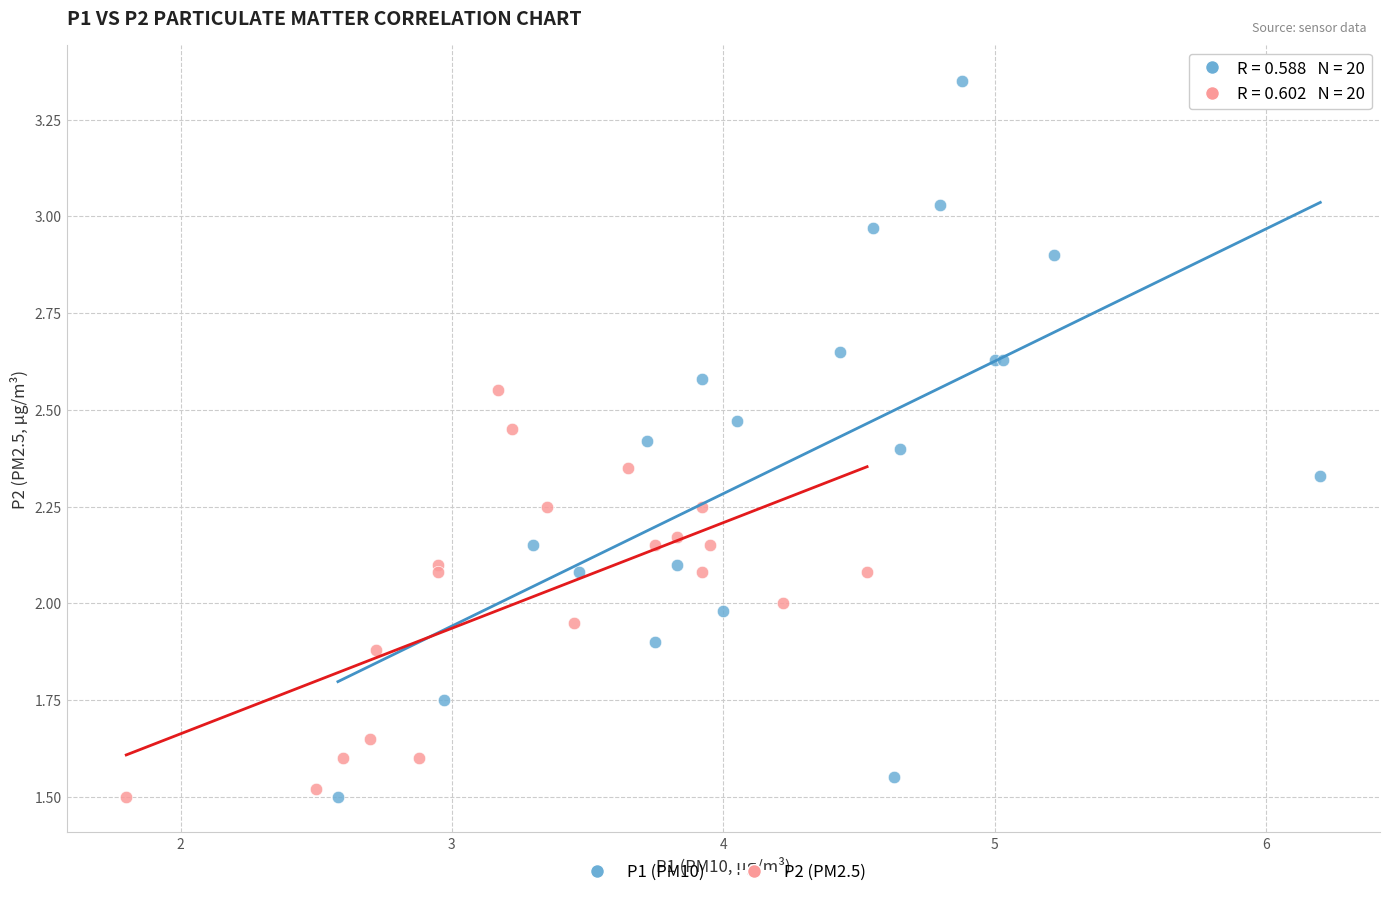

Which series contains the highest Y value?

P1 (PM10)